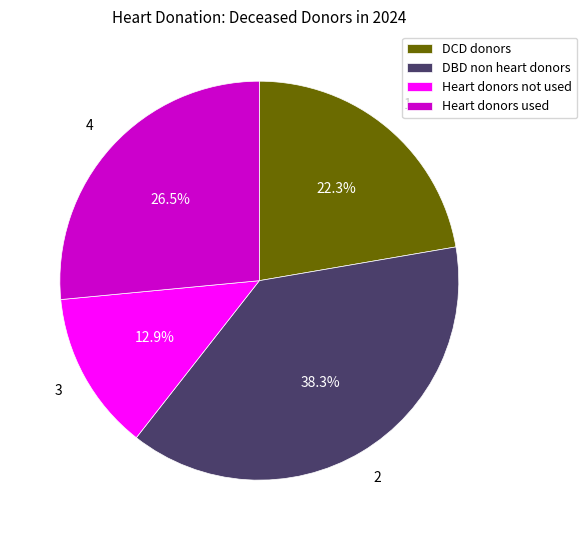

Count the number of slices in the pie.

4